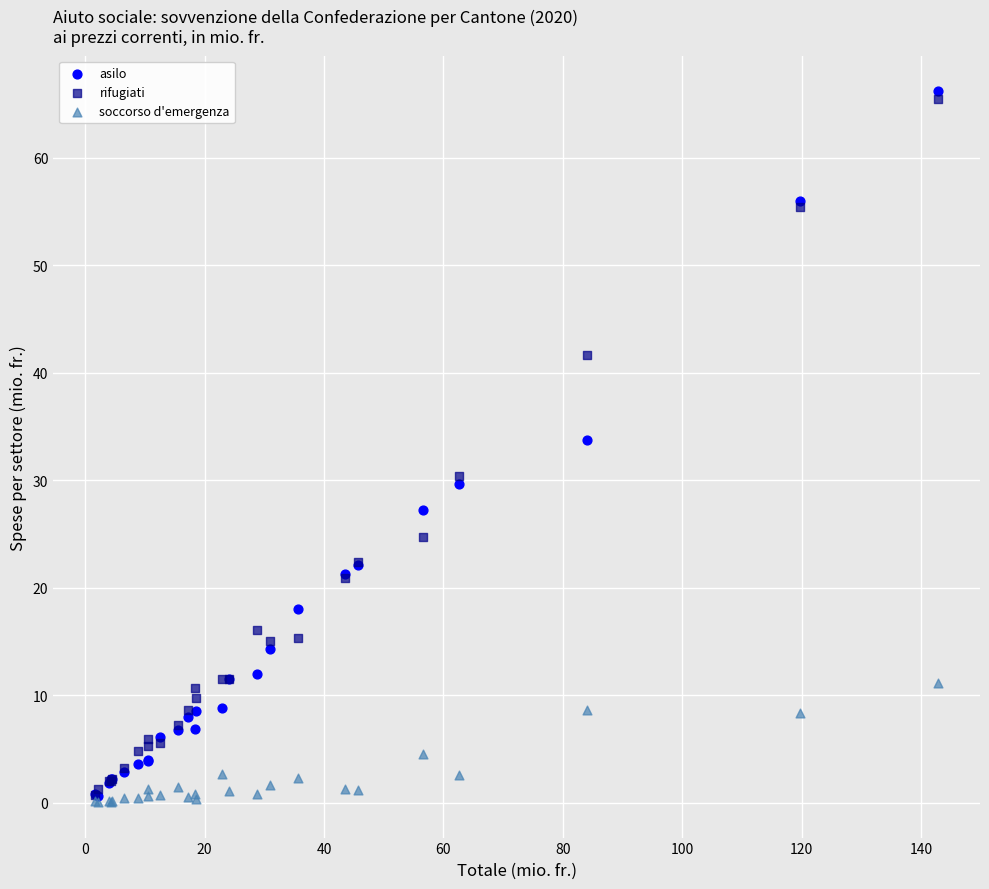

Which series contains the lowest Y value?

soccorso d'emergenza